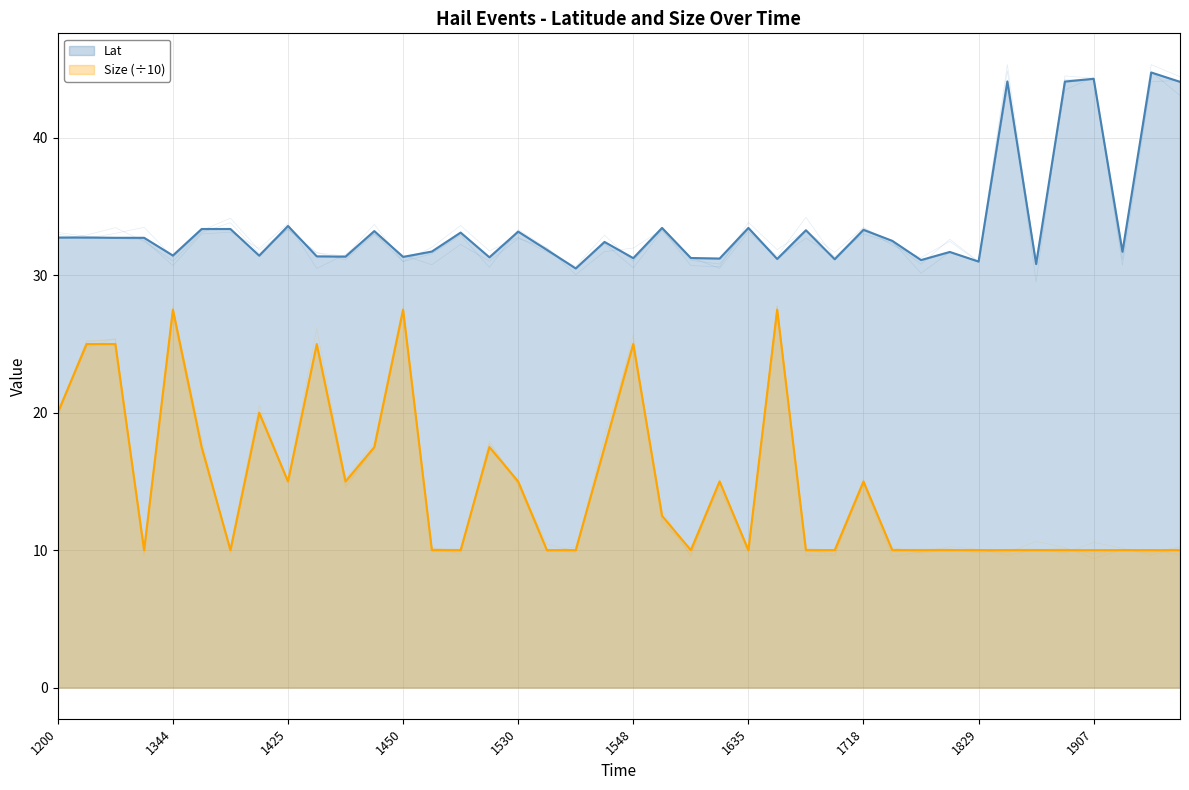

How many lines are shown in the chart?

2